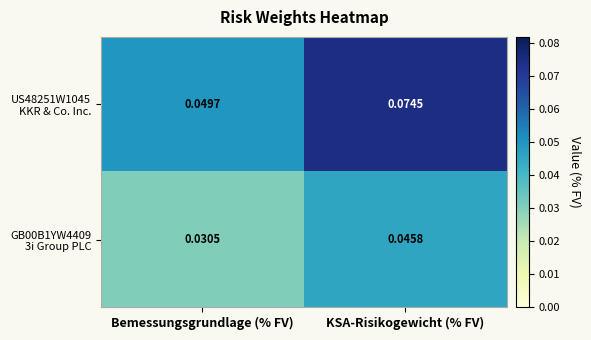

At which category does the chart reach its peak across all series?

KSA-Risikogewicht (% FV)